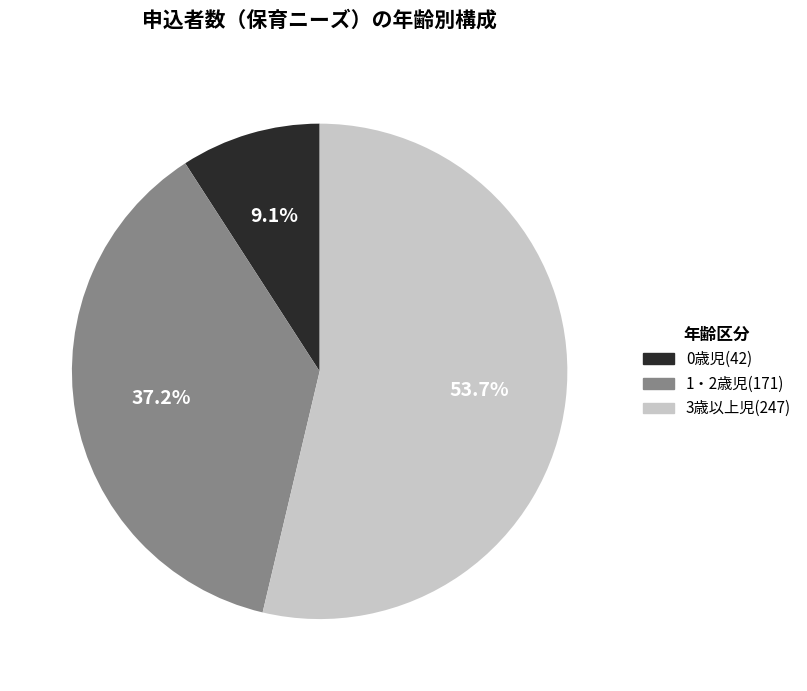

What percentage do 3歳以上児 and 1・2歳児 together represent?

90.9%